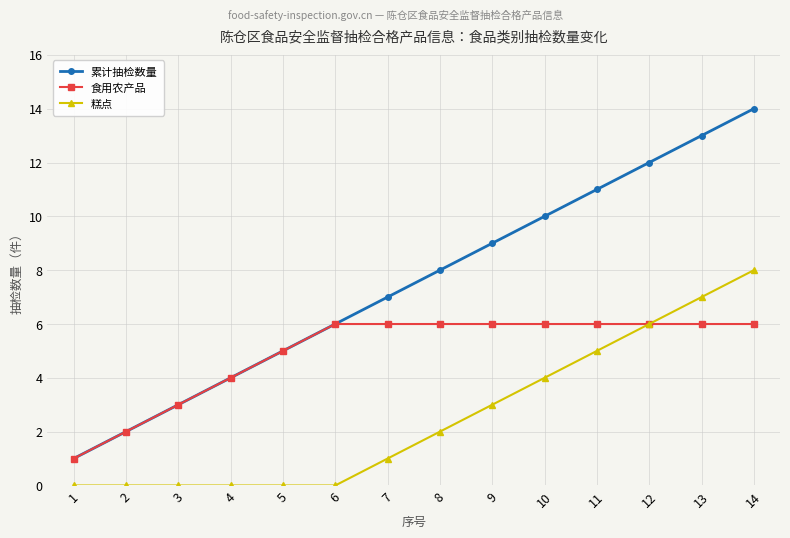

At which category is the sum across all series the highest?

14